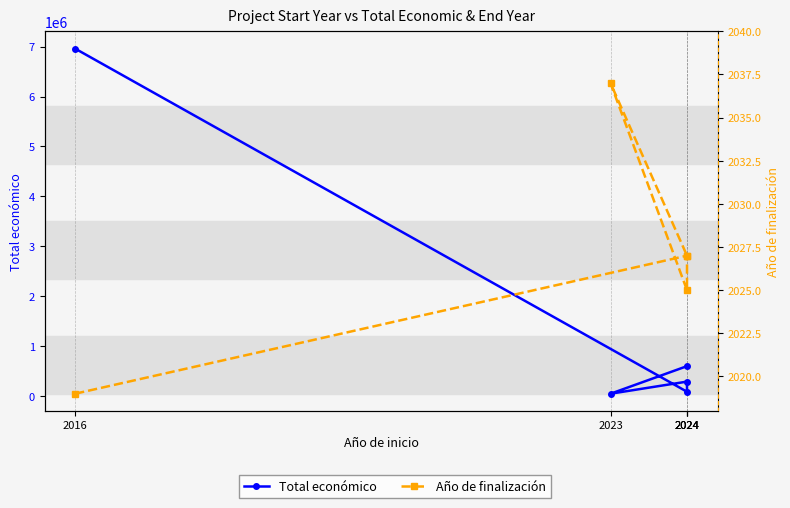

Is it true that Total económico equals 3975015 at 2016?

False